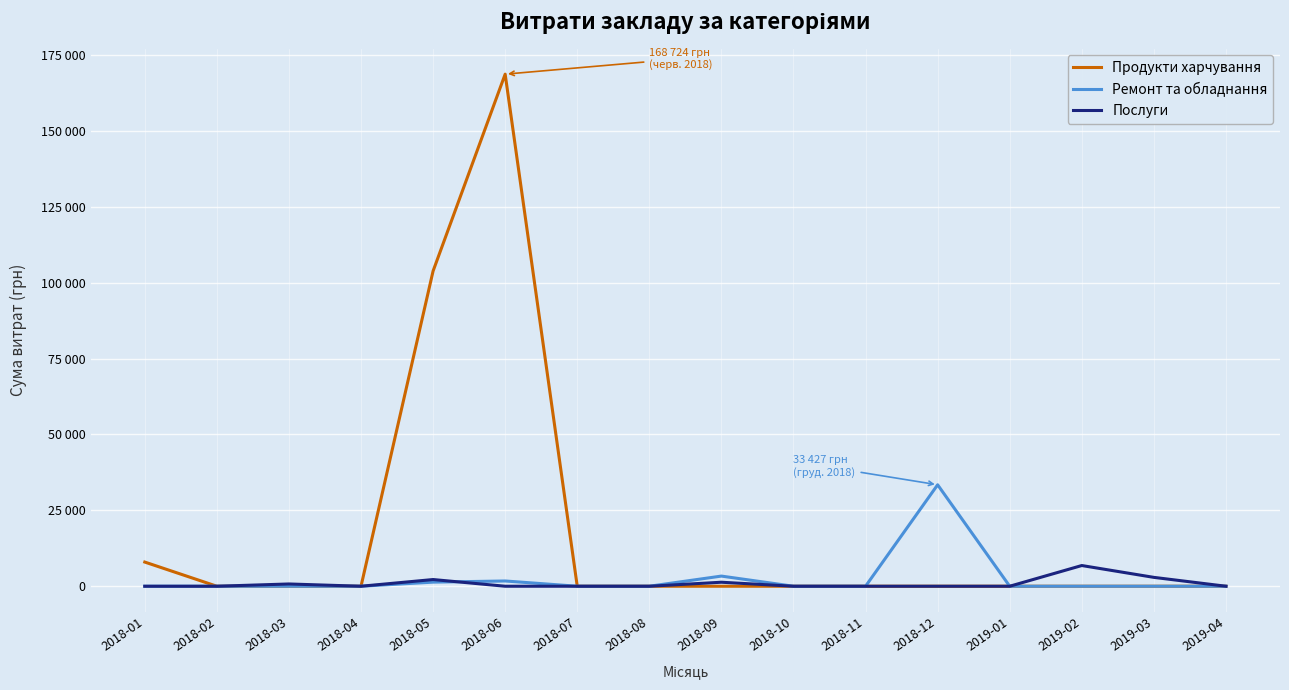

Where is Продукти харчування nearest to the value 84362?

2018-05